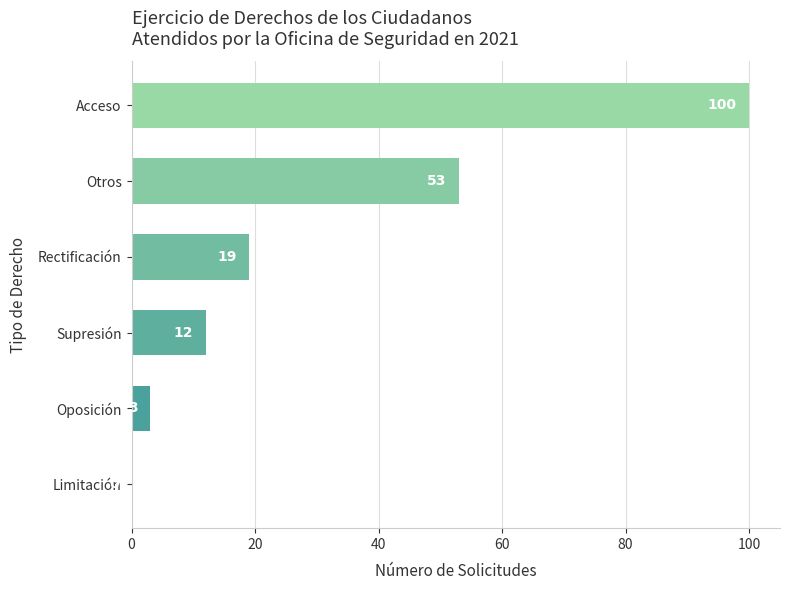

Is it true that the value at Rectificación is 5?

False